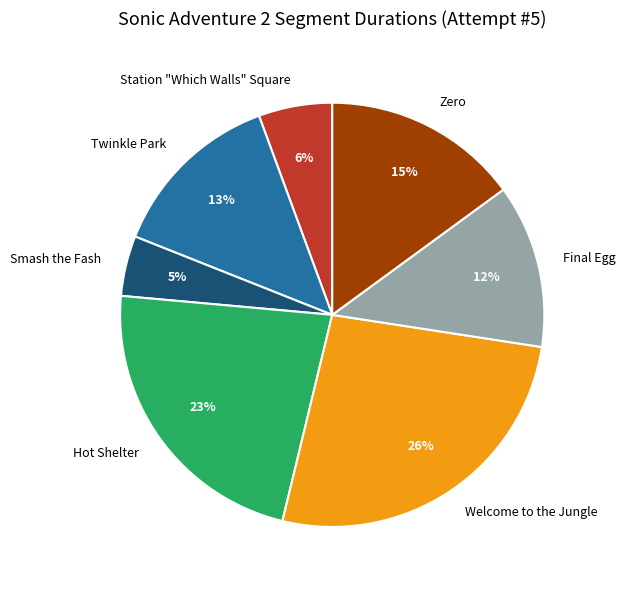

To the nearest percent, what is the average slice percentage?

14%